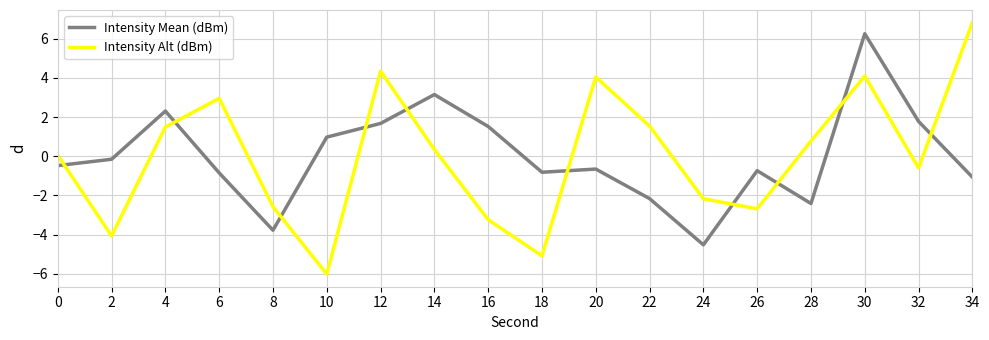

At which category is the sum across all series the highest?

30